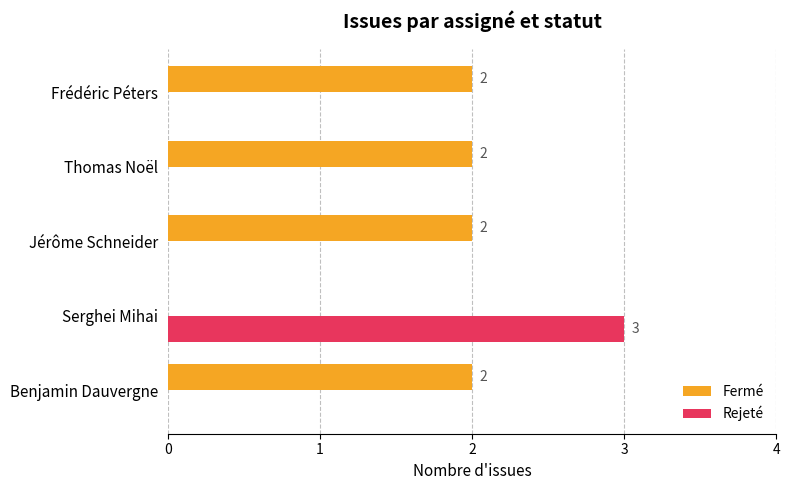

How many Rejeté values are between 0 and 1?

4